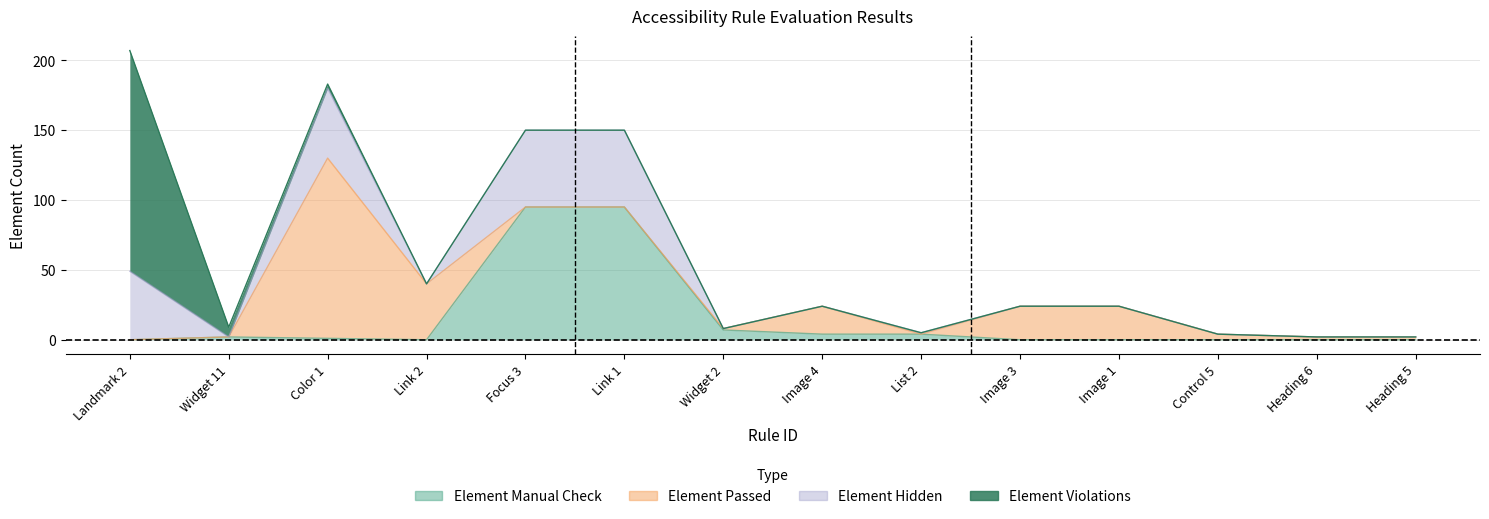

At which label does Element Violations reach its peak?

Landmark 2